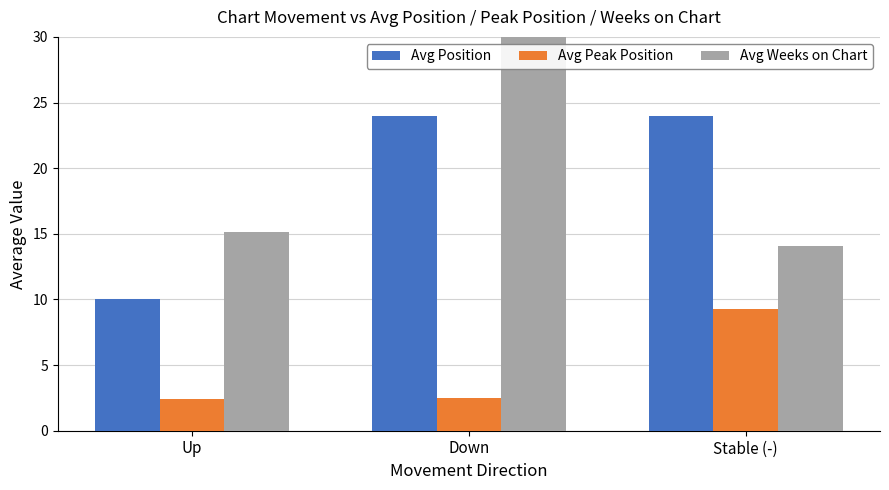

Is the value of Avg Peak Position at Up greater than the value of Avg Position at Down?

No